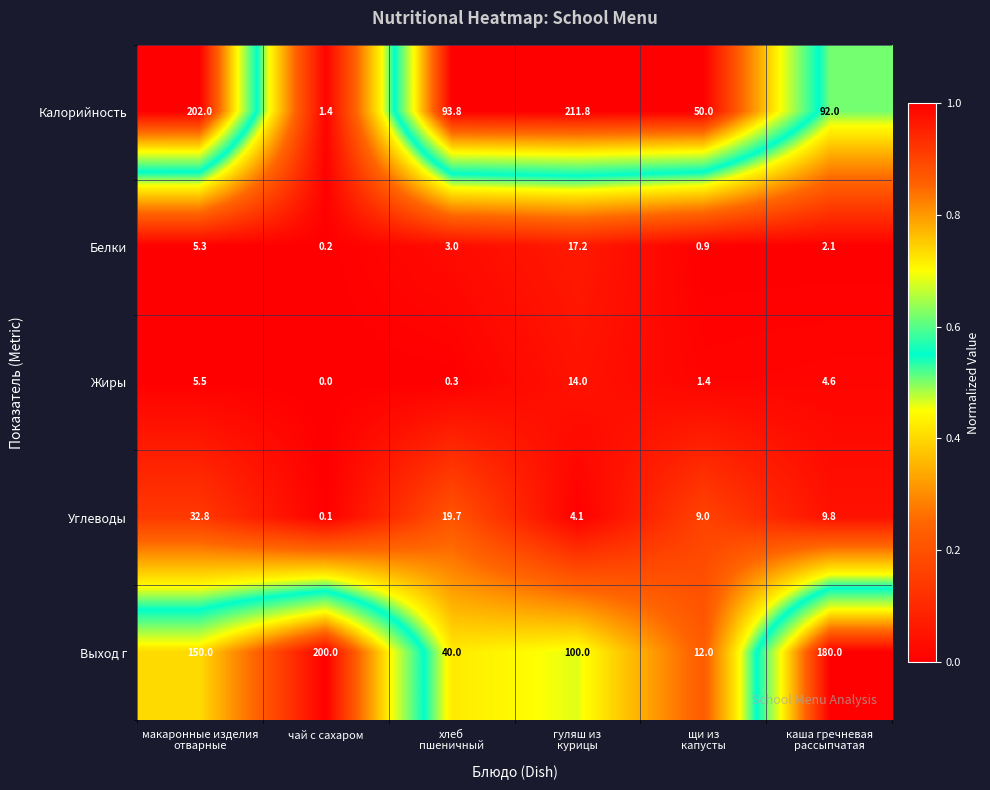

How many Выход г values are between 40 and 180?

4